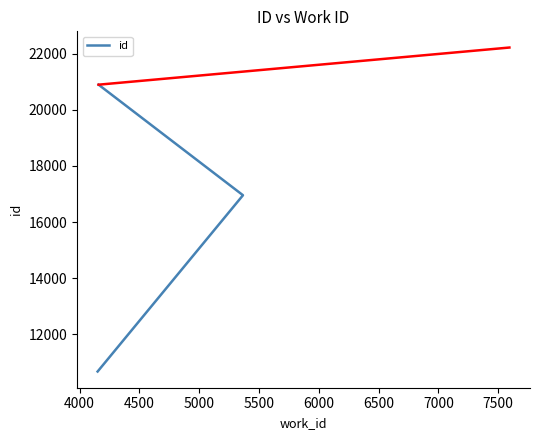

What is the smallest value displayed?

10680